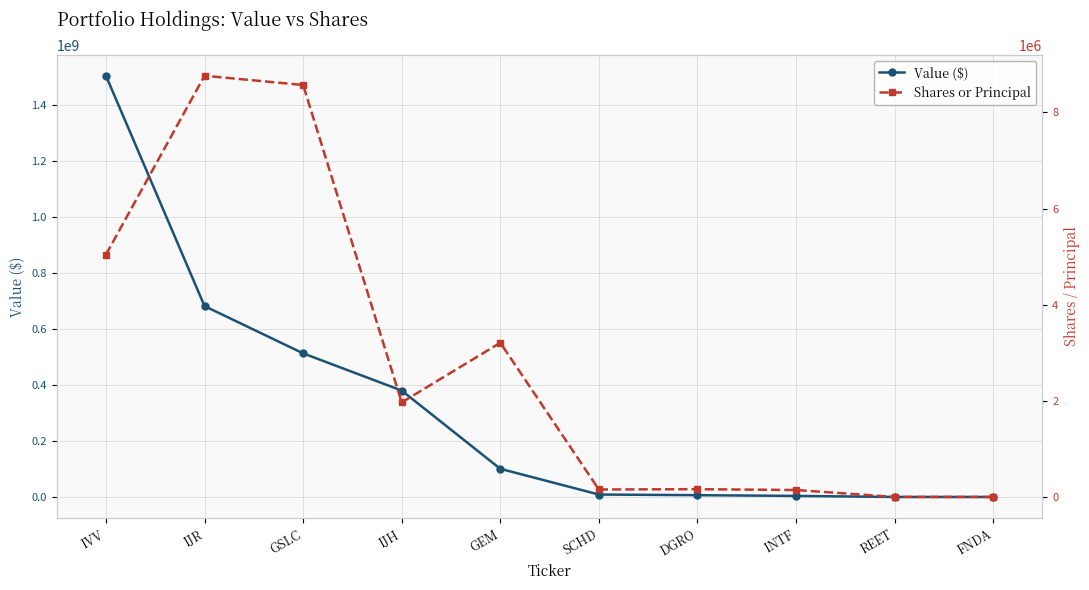

At which label does Value ($) first exceed 100659000?

IVV